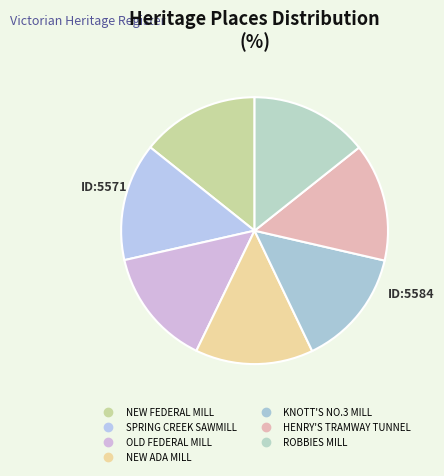

Count the number of slices in the pie.

7